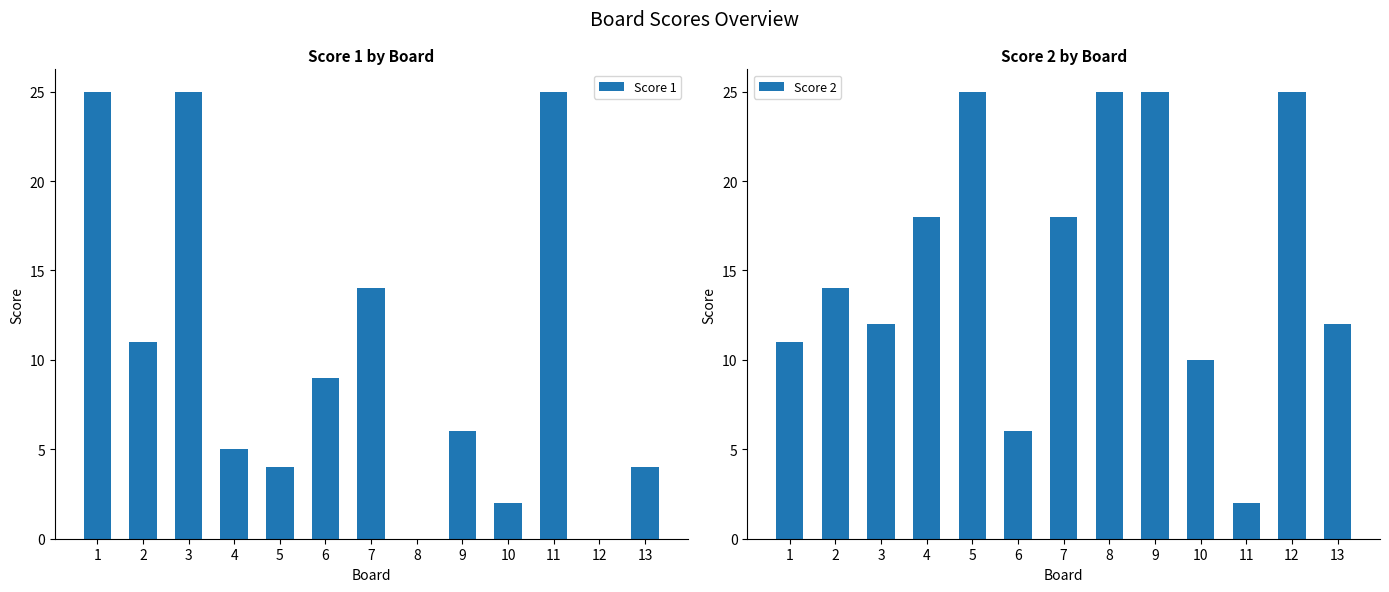

What are all the series names shown in the legend?

Score 1, Score 2